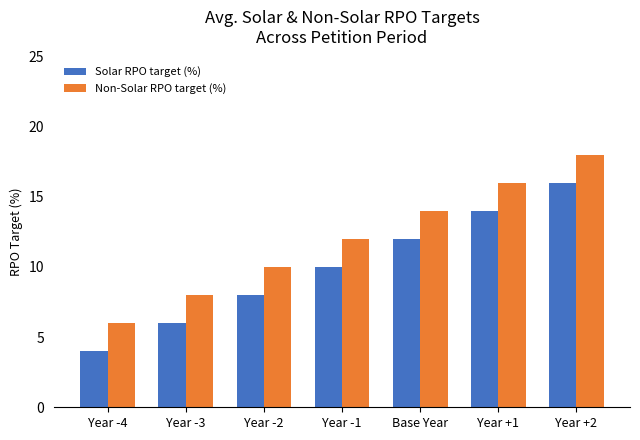

What is the label of the 1st bar from the left?

Year -4